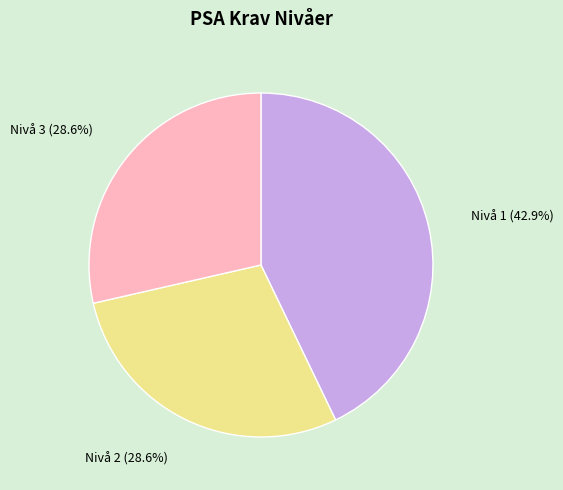

Is there a majority slice in this chart?

No